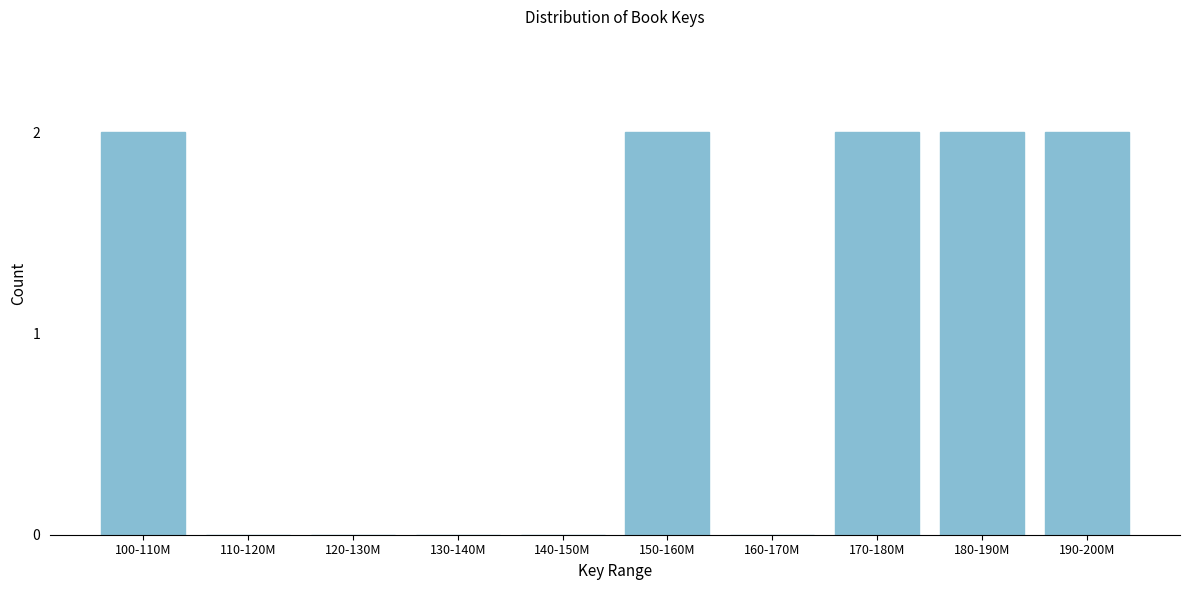

Reading right to left, extract all data points from this chart.

190-200M=2	180-190M=2	170-180M=2	160-170M=0	150-160M=2	140-150M=0	130-140M=0	120-130M=0	110-120M=0	100-110M=2